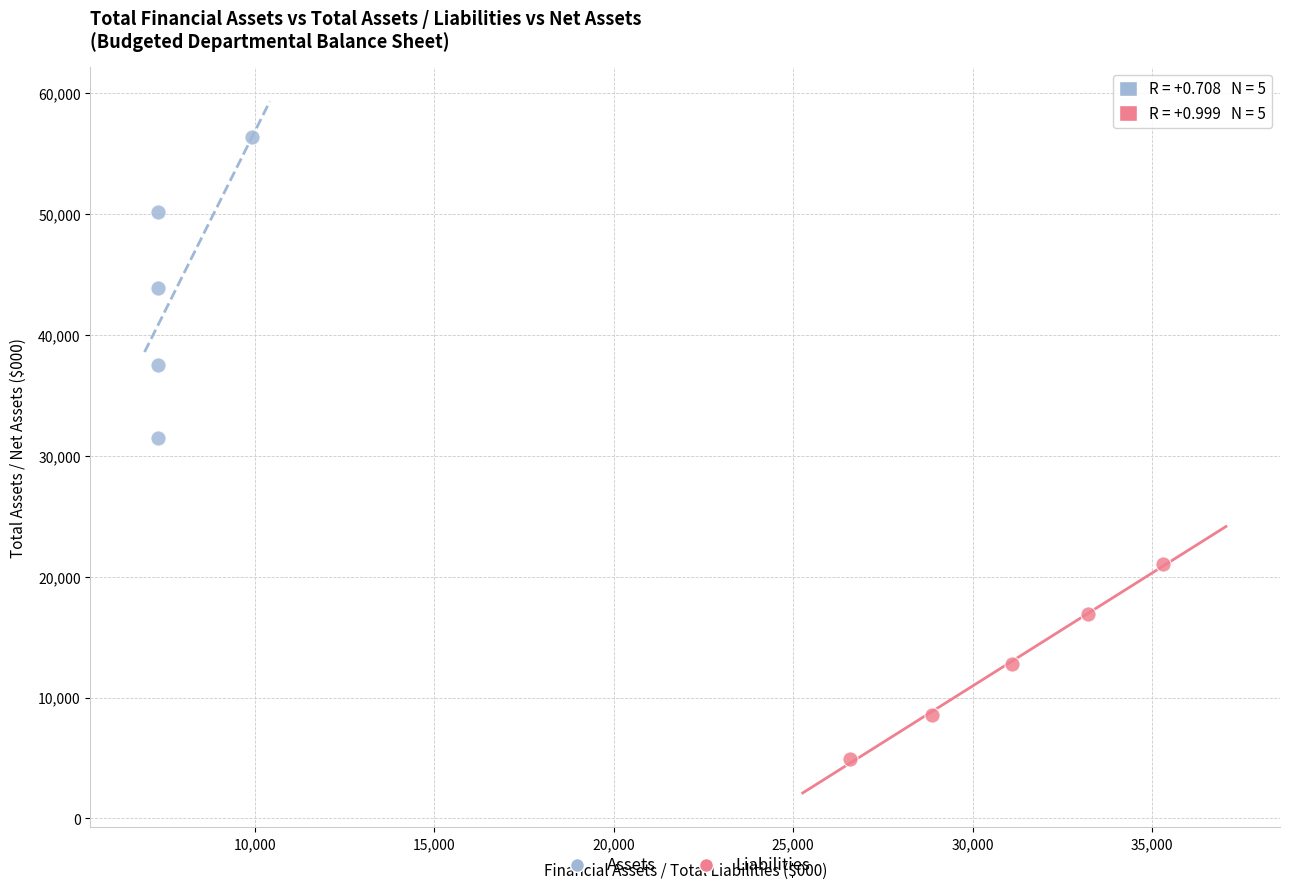

What are all the series names shown in the legend?

Assets, Liabilities